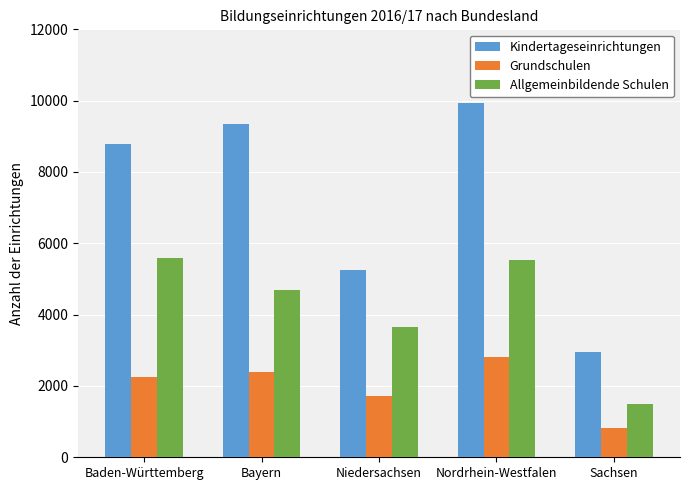

What is the difference between the Grundschulen values at Bayern and Nordrhein-Westfalen?

410